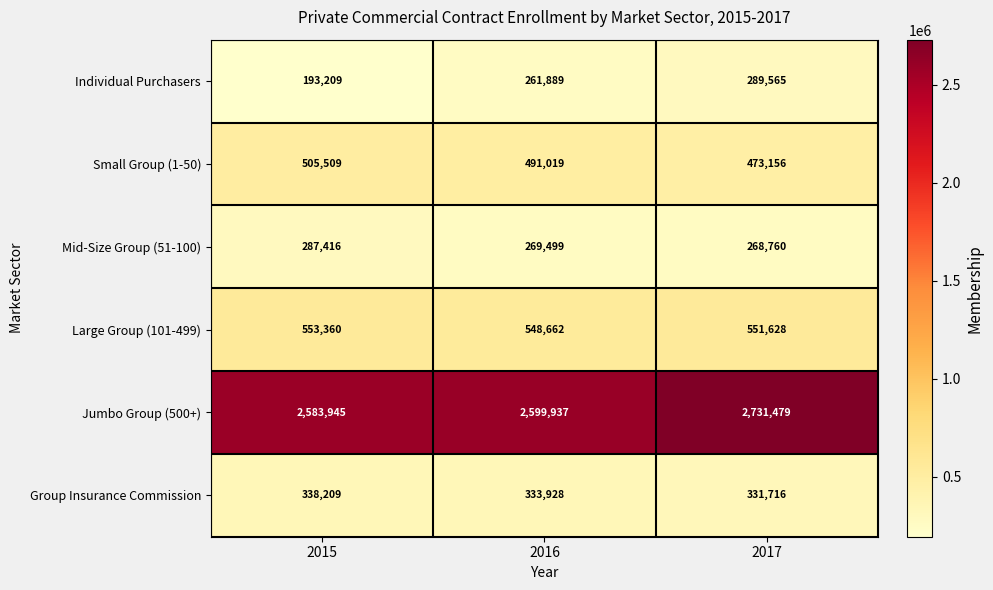

The value of Group Insurance Commission at 2016 is 333928. True or false?

True